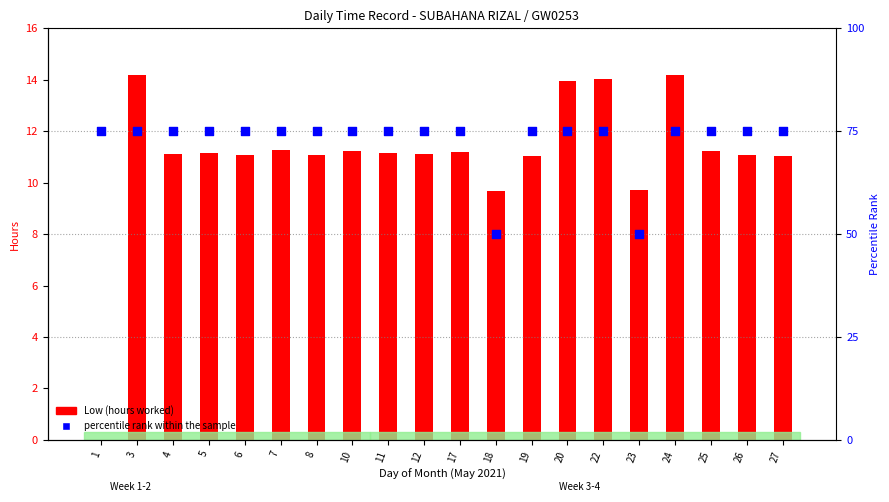

Which series contains the highest Y value?

percentile rank within the sample